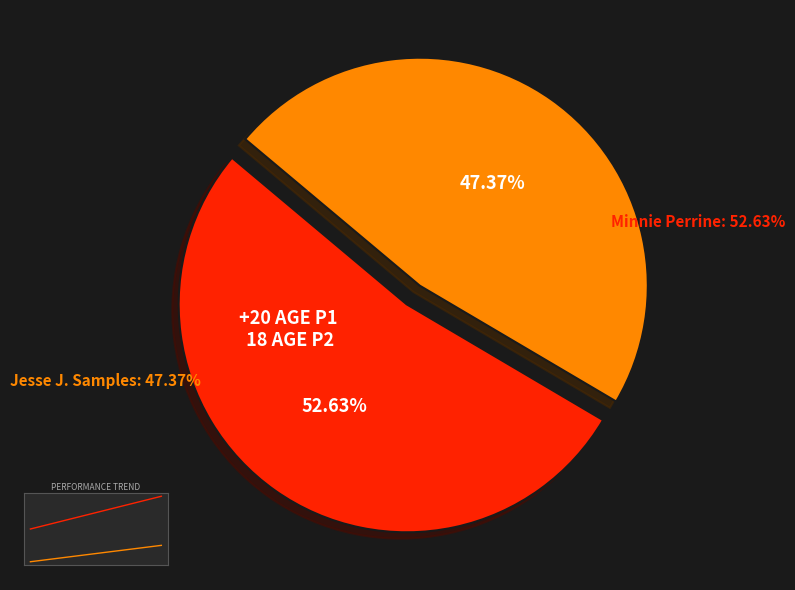

To the nearest percent, what is the average slice percentage?

50%